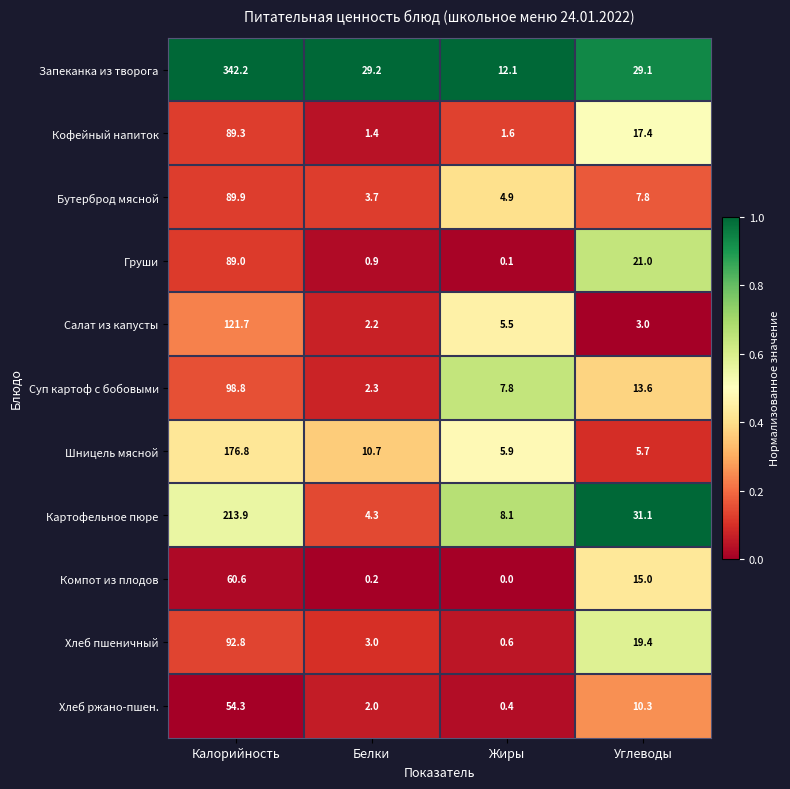

At how many categories does at least one series exceed 0?

4